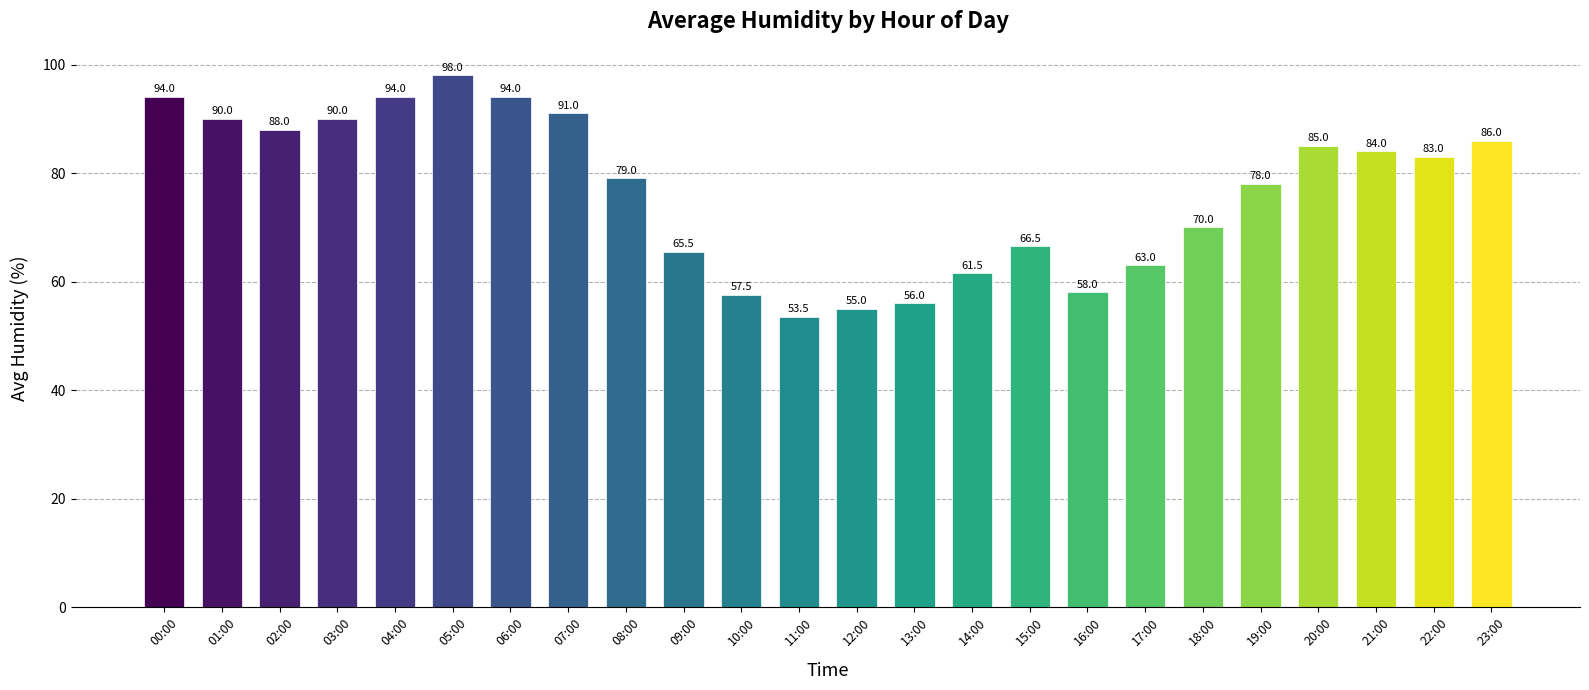

The value at 05:00 is 98.0. True or false?

True